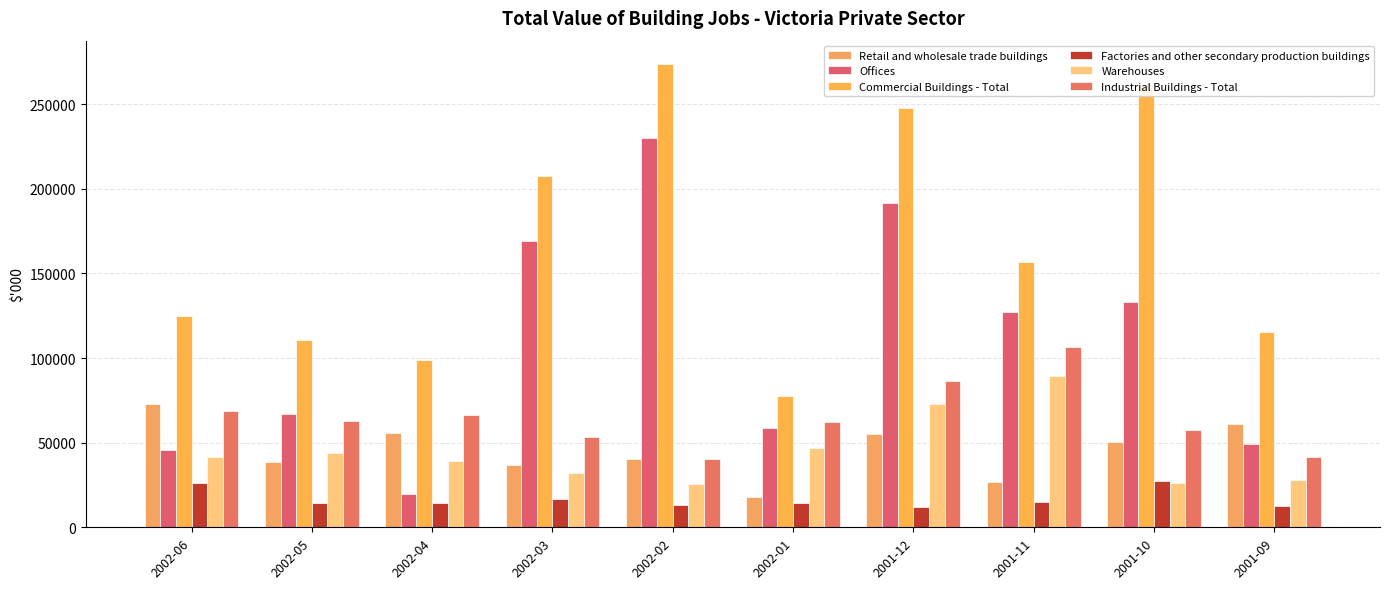

What is the maximum value for Retail and wholesale trade buildings?

72776